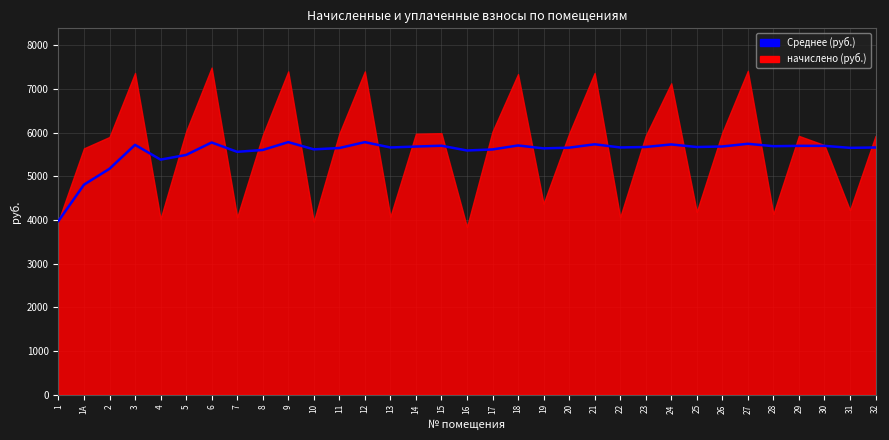

What position from the left is 8?

9